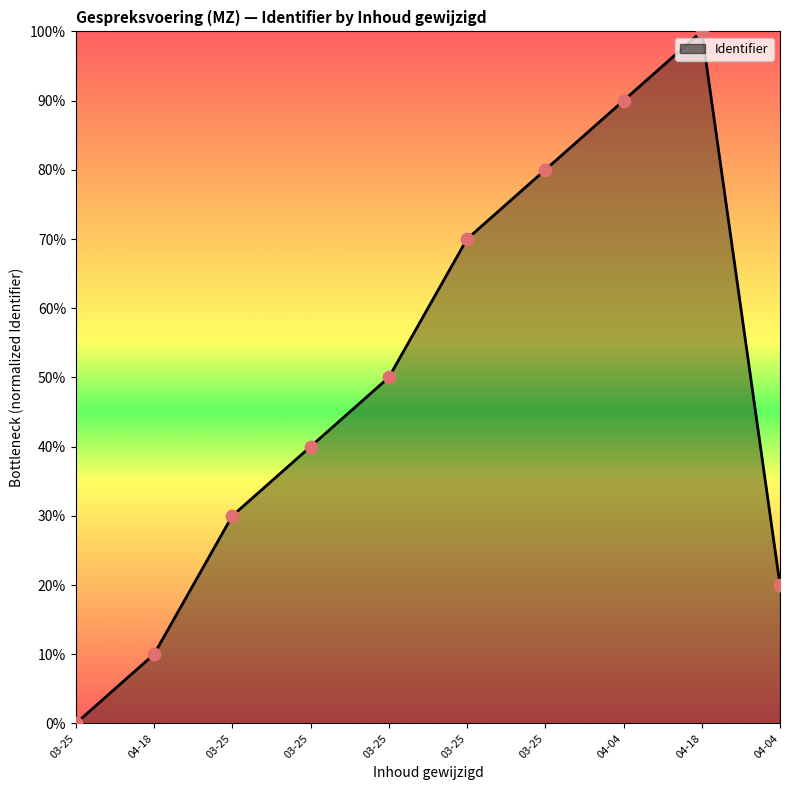

How many lines are shown in the chart?

1